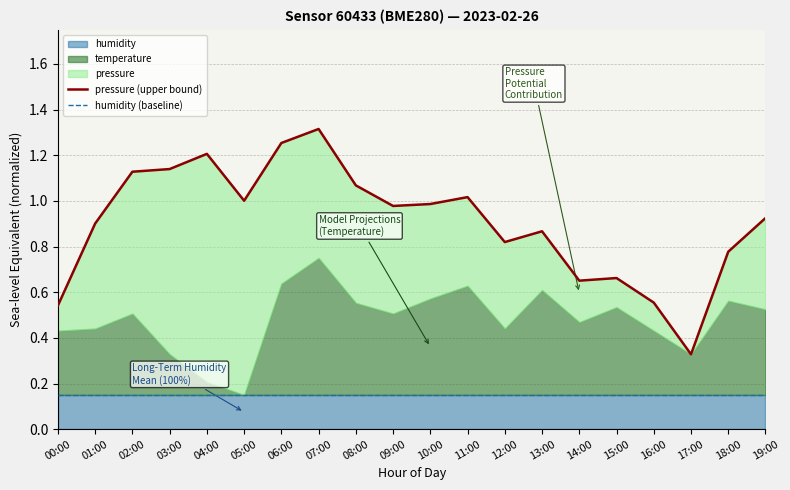

True or false: pressure (upper bound) and humidity (baseline) cross at least once.

False